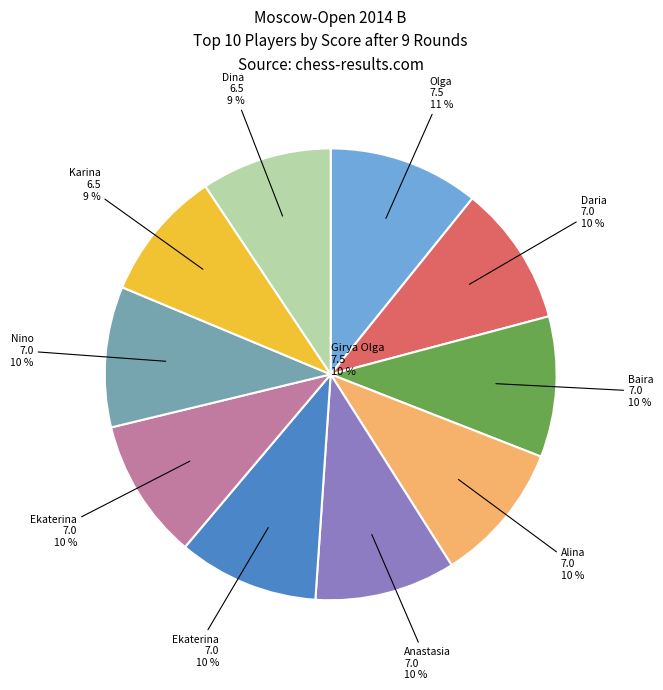

What is the largest slice in the pie chart?

Girya Olga